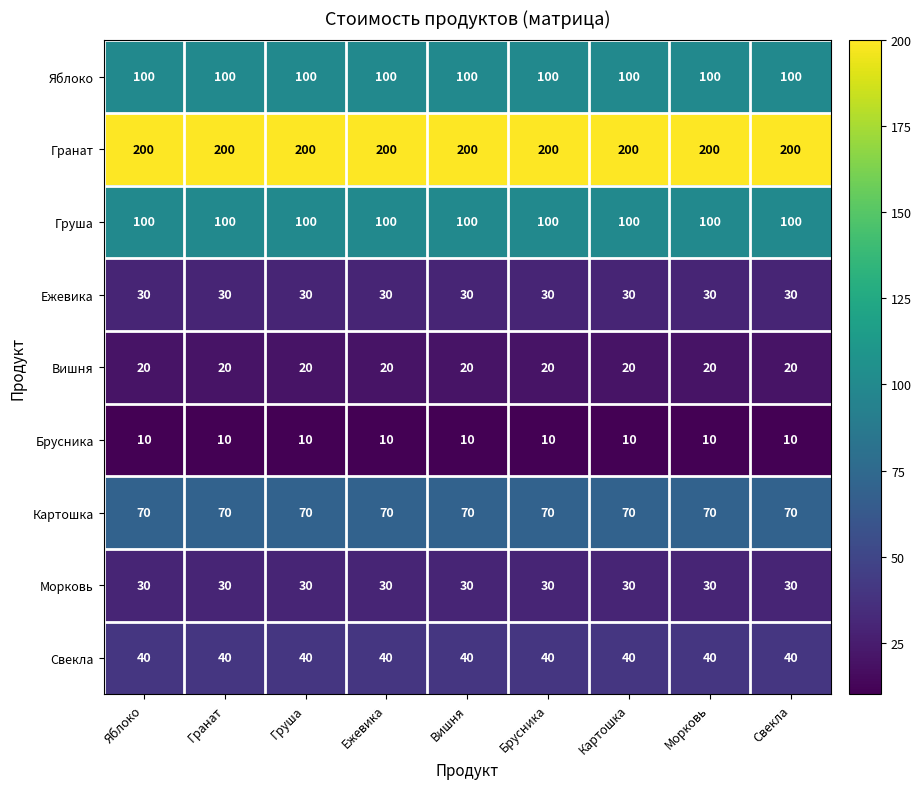

What is the difference between the highest and lowest values at Вишня?

190